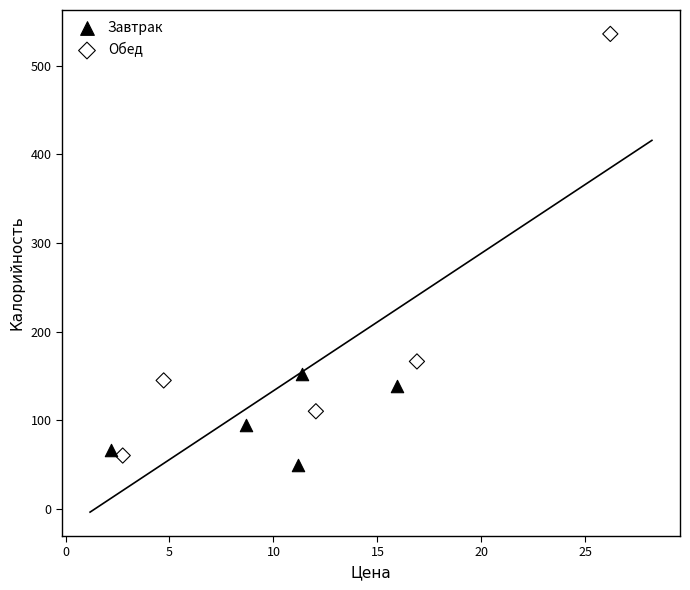

Which series has the widest spread of Y values?

Обед